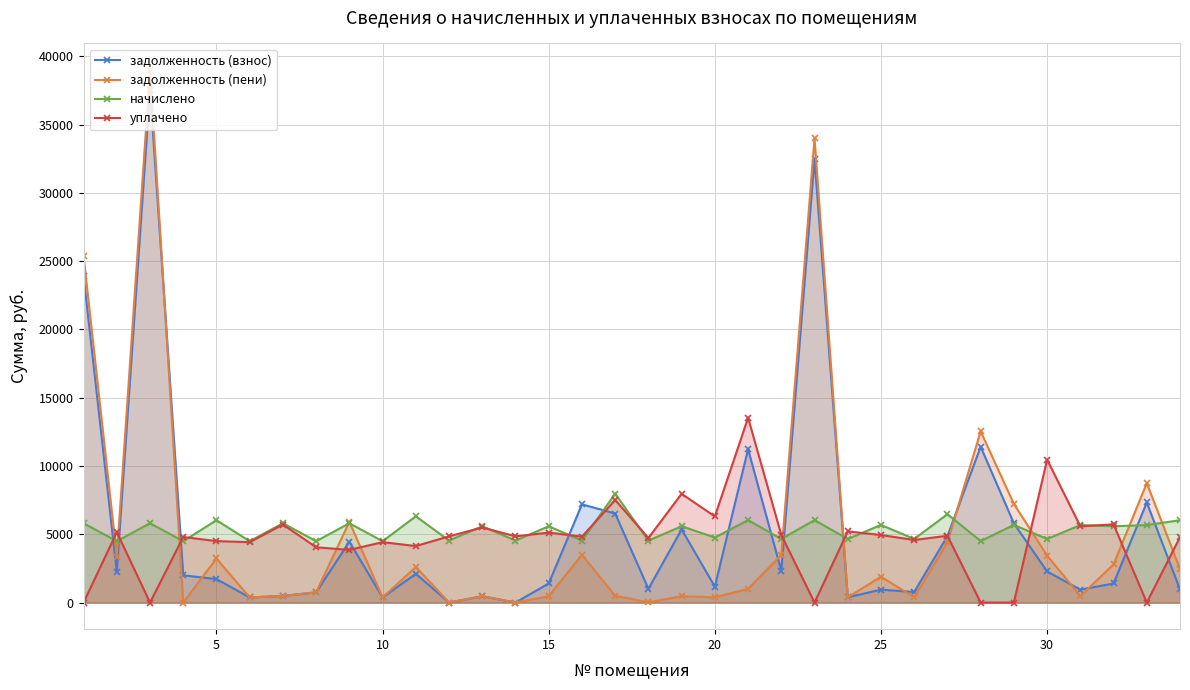

List the series in order of their peak value, highest first.

задолженность (пени), задолженность (взнос), уплачено, начислено